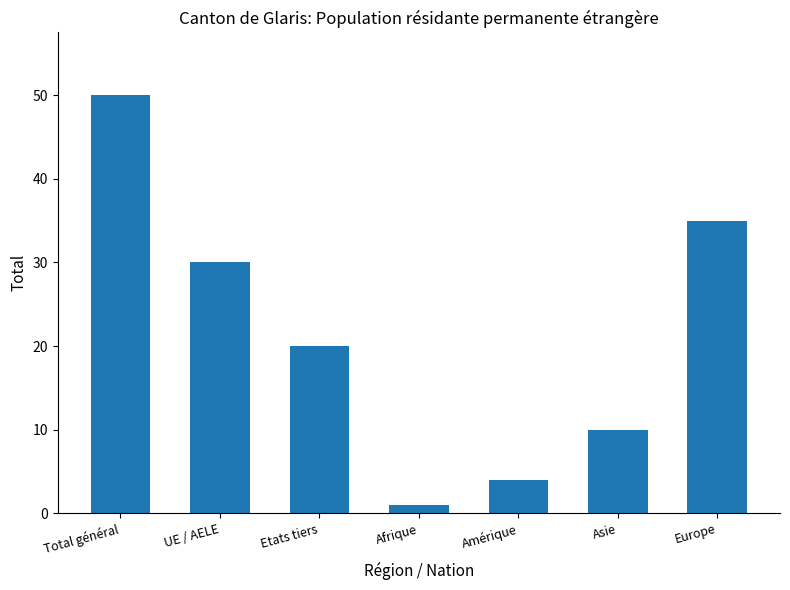

Between Europe and Amérique, which is larger?

Europe